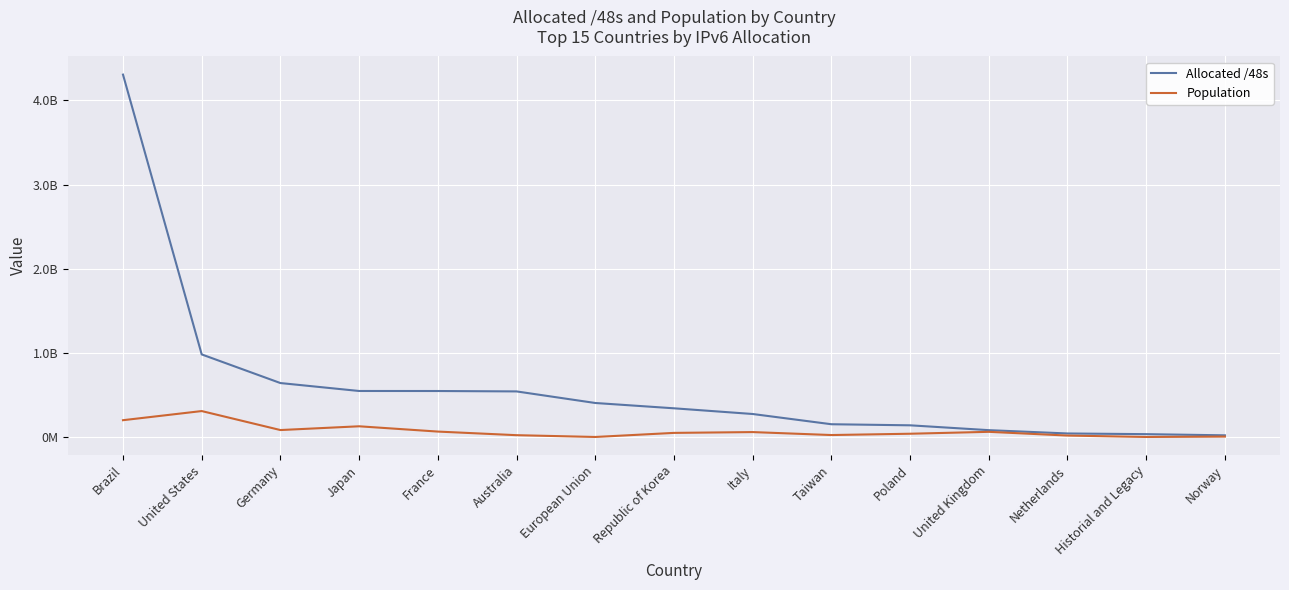

Does the chart display data point markers on the line(s)?

No